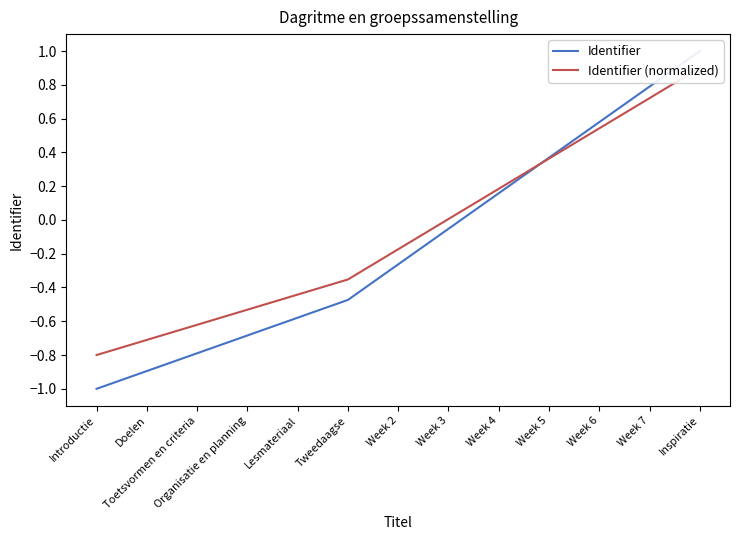

True or false: Identifier (normalized) has a value of -1.1 at Doelen.

False